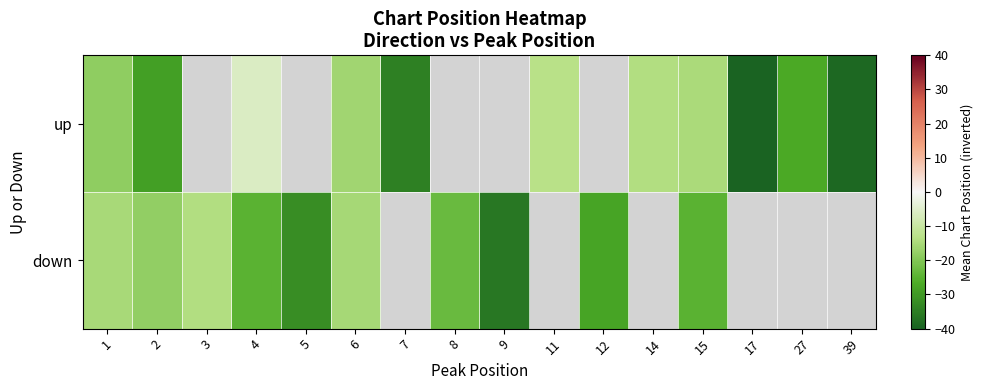

Which series has the widest spread of values?

up